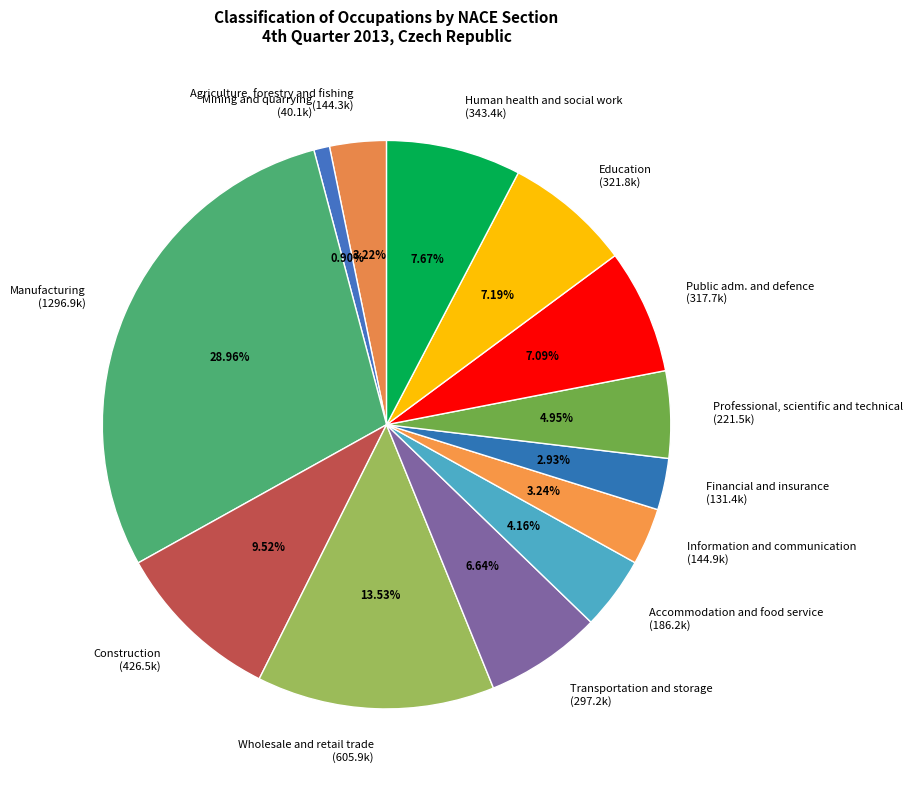

What is the largest slice in the pie chart?

Manufacturing